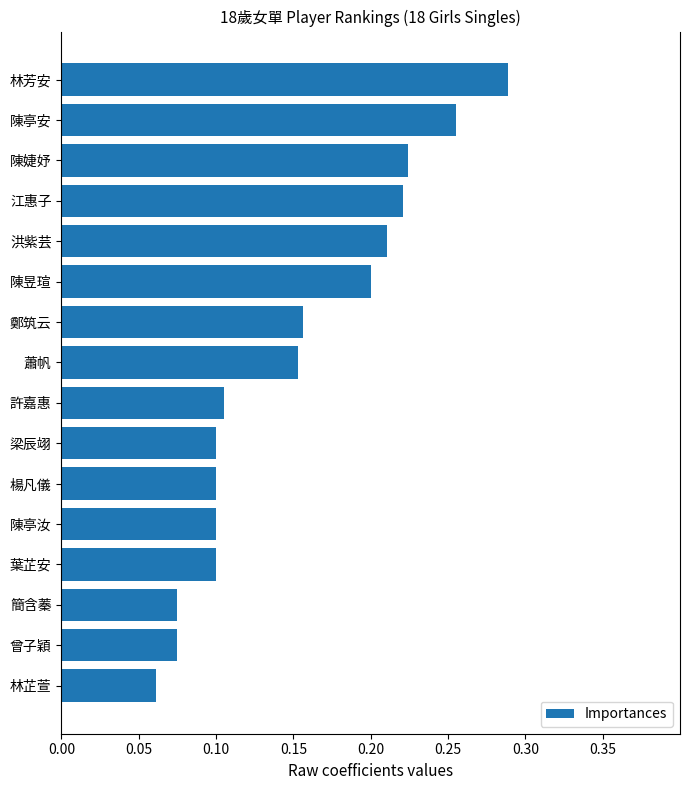

At which label is the value closest to 0?

林芷萱